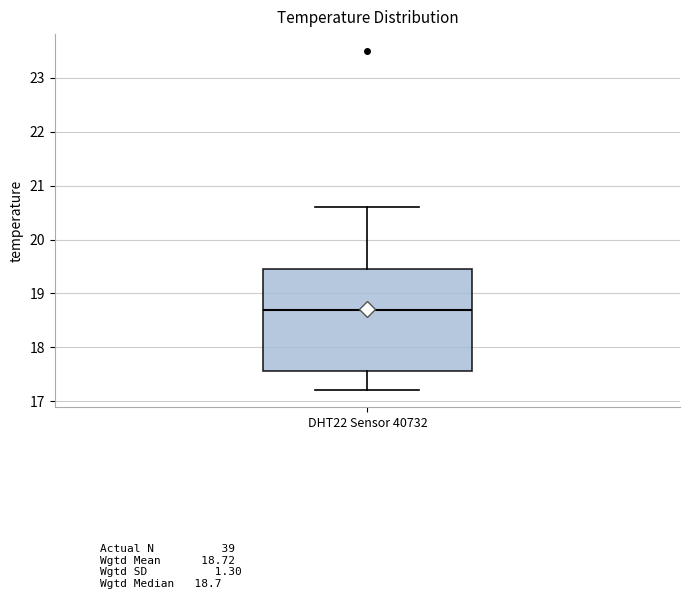

Where is the lower edge of the box for DHT22 Sensor 40732 on the y-axis? The values are not printed on the chart, so give them approximately, as read against the axis.

17.6